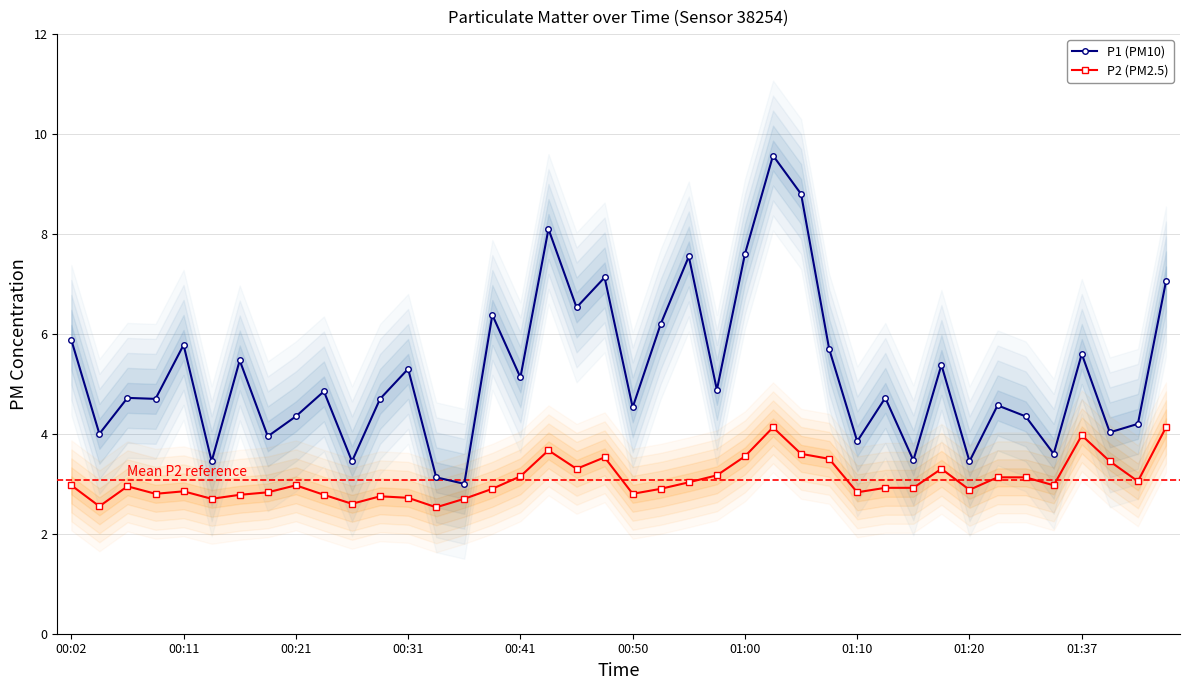

What is the average value of the P2 (PM2.5) series?

3.1